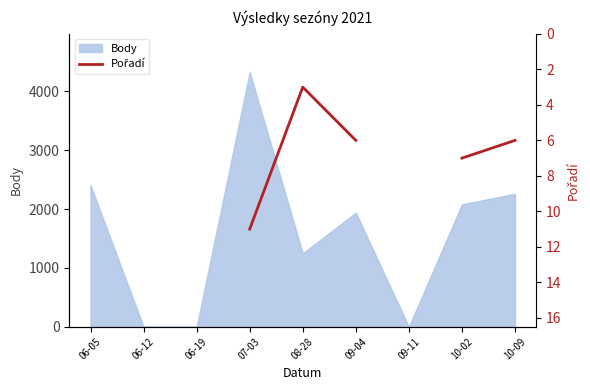

How many lines are shown in the chart?

1